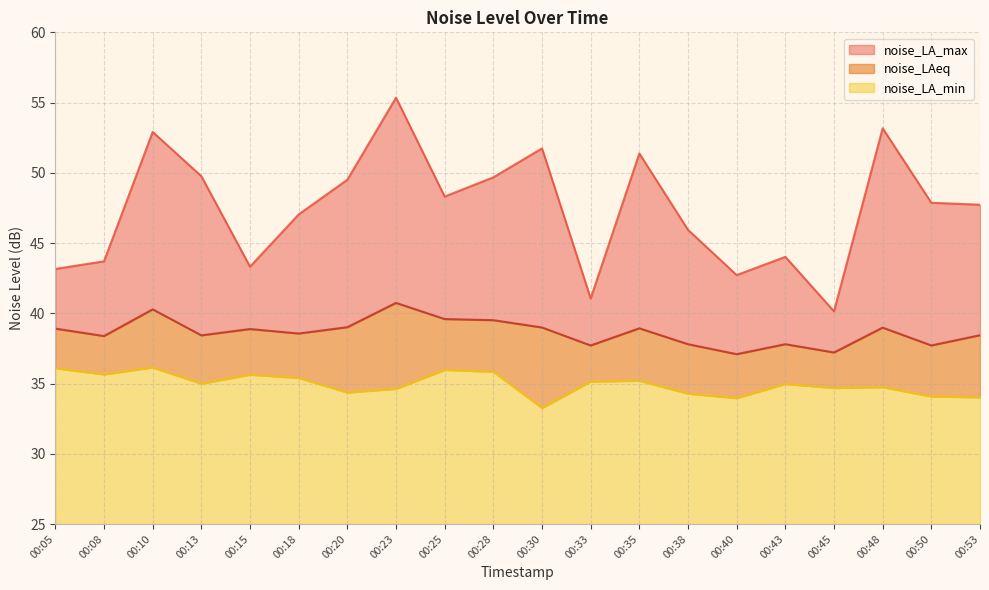

What is the sum of all noise_LAeq values?

773.0